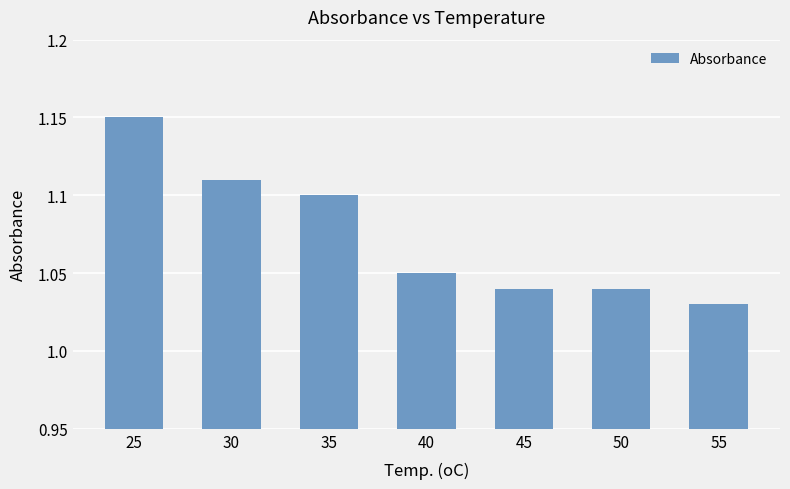

The chart shows a value of 1.6 at 45. True or false?

False